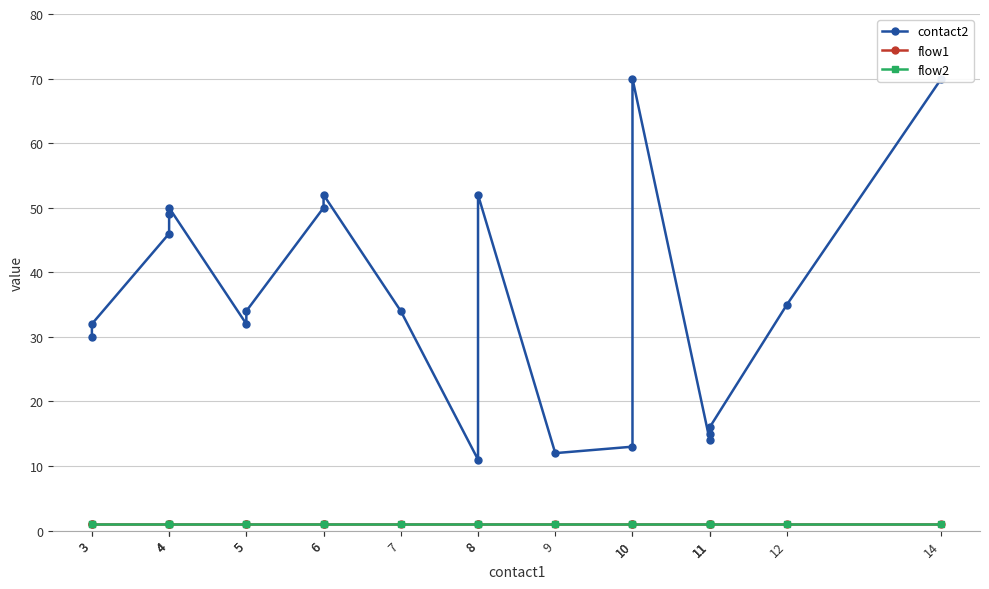

What is the minimum value shown in the chart?

1